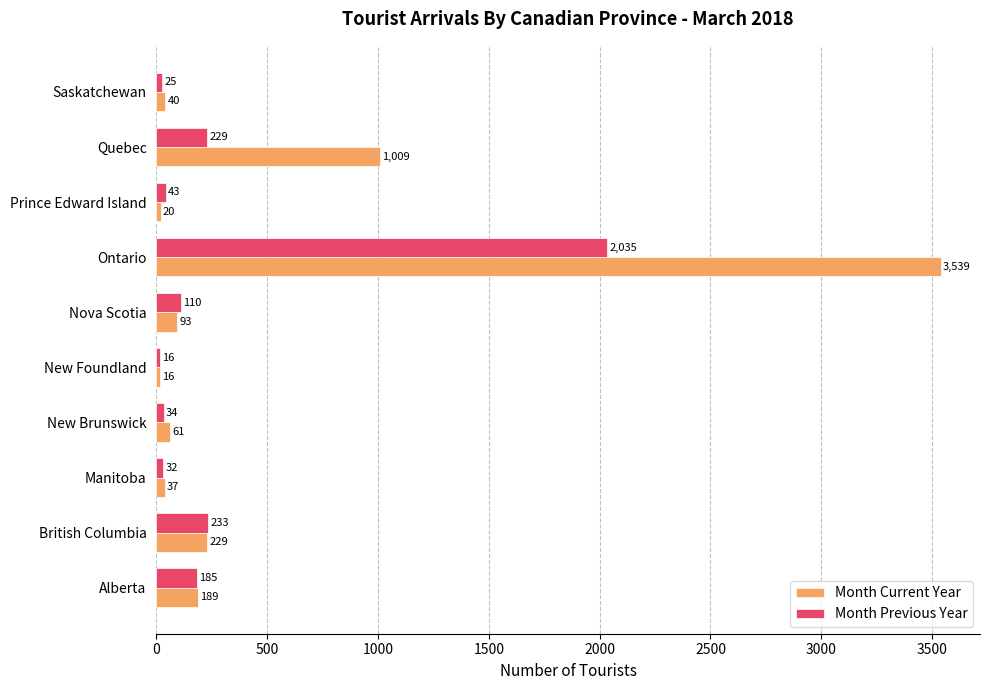

List the series in order of their overall mean, lowest first.

Month Previous Year, Month Current Year